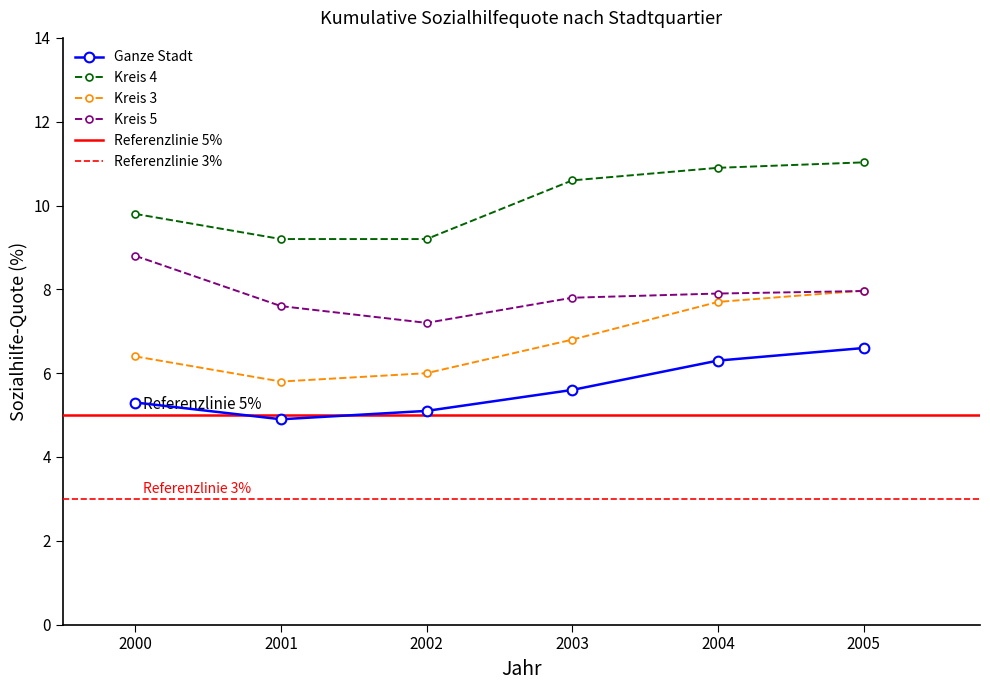

Is it true that Kreis 5 equals 8.8 at 2000?

True